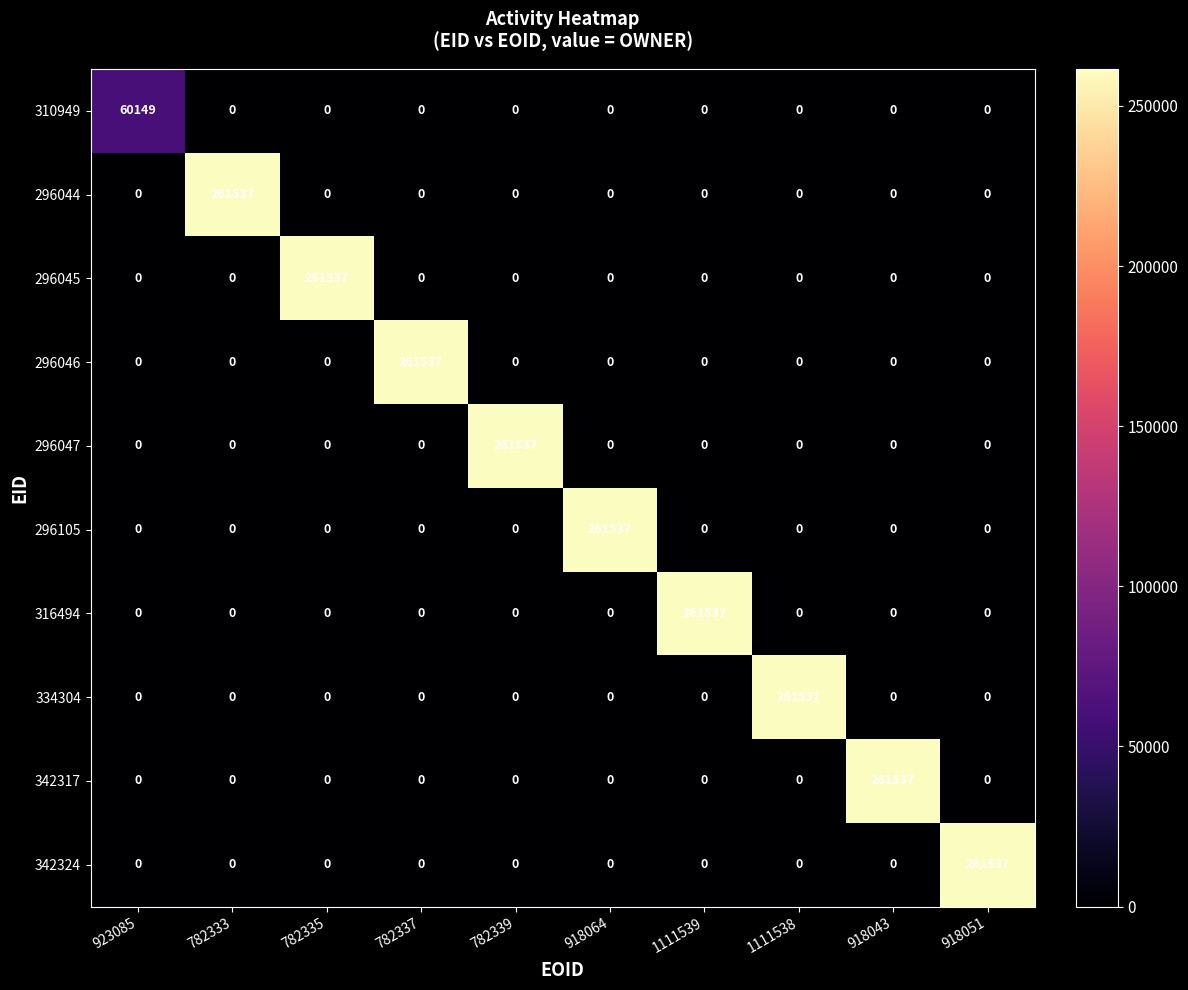

How many data points does each series have?

10